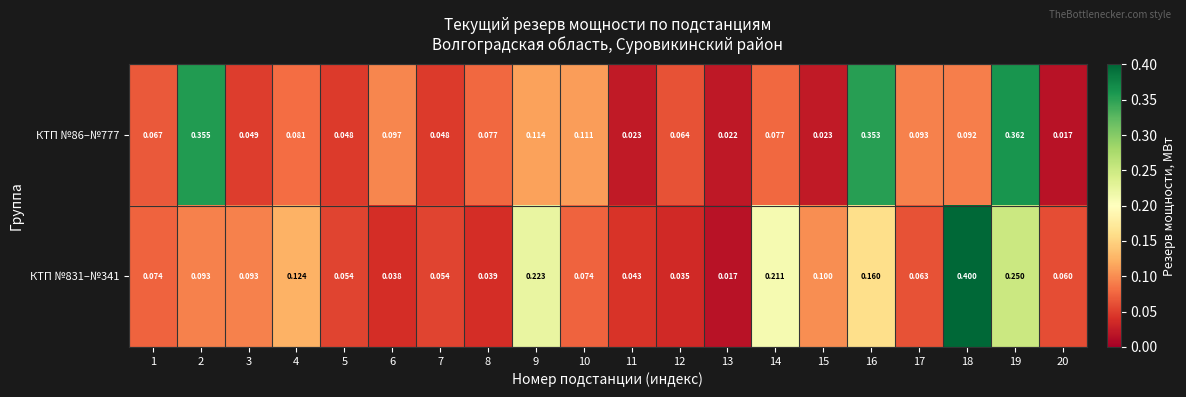

Reading left to right, what are all the values shown in this chart?

КТП №86–№777: 1=0.1	2=0.4	3=0.0	4=0.1	5=0.0	6=0.1	7=0.0	8=0.1	9=0.1	10=0.1	11=0.0	12=0.1	13=0.0	14=0.1	15=0.0	16=0.4	17=0.1	18=0.1	19=0.4	20=0.0
КТП №831–№341: 1=0.1	2=0.1	3=0.1	4=0.1	5=0.1	6=0.0	7=0.1	8=0.0	9=0.2	10=0.1	11=0.0	12=0.0	13=0.0	14=0.2	15=0.1	16=0.2	17=0.1	18=0.4	19=0.2	20=0.1